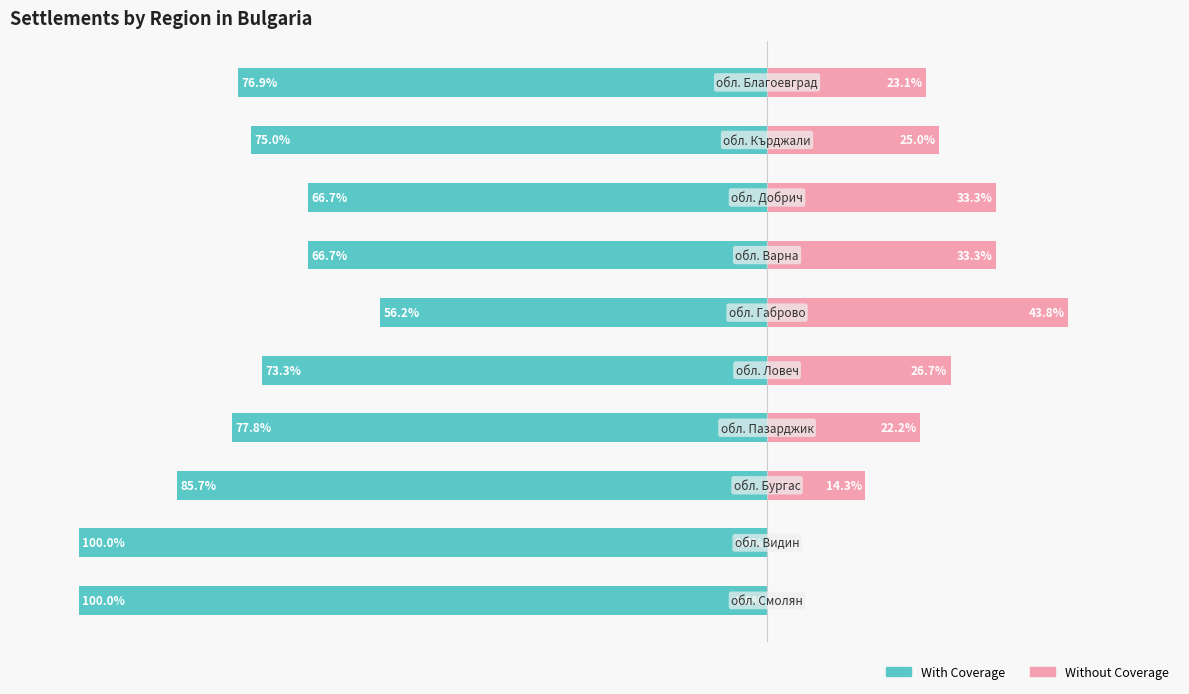

At which label is With Coverage closest to -78?

6